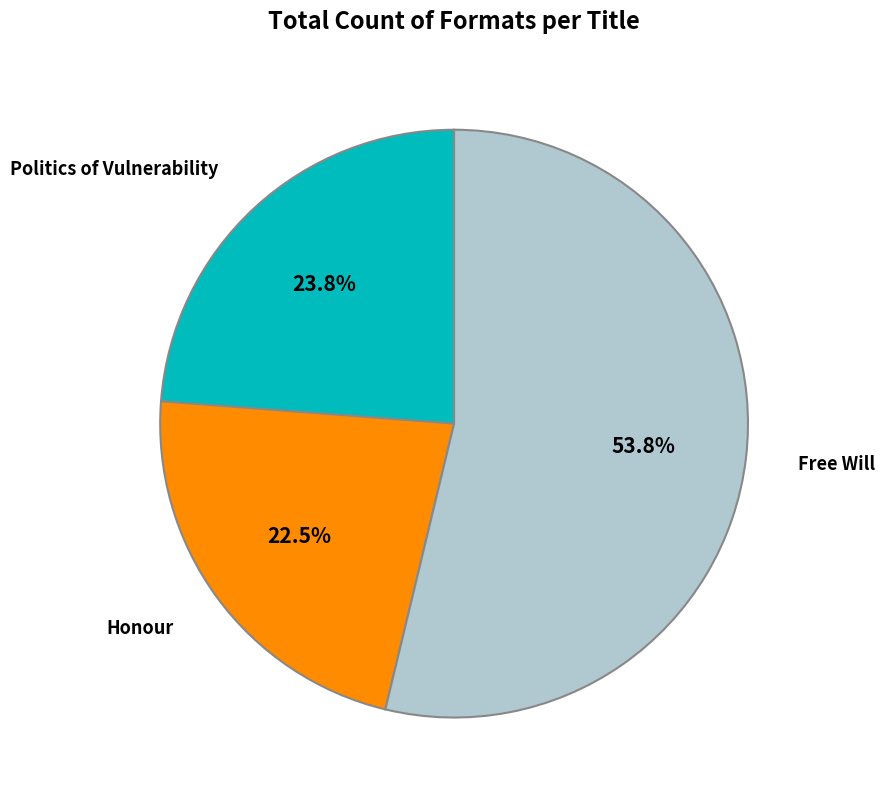

Count the number of slices in the pie.

3